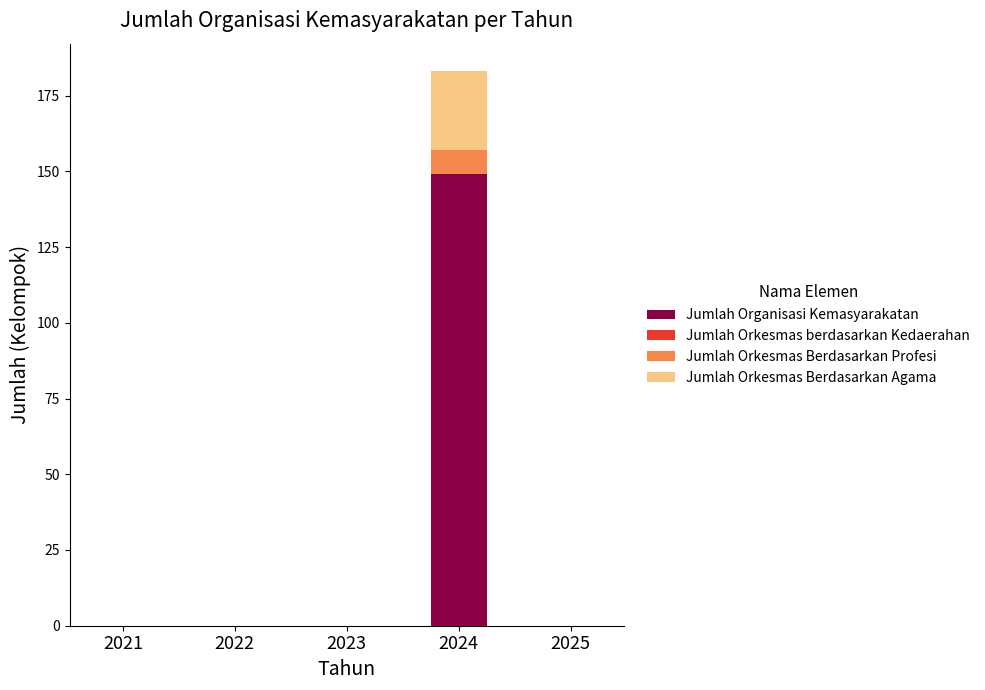

At which category is the sum across all series the highest?

2024